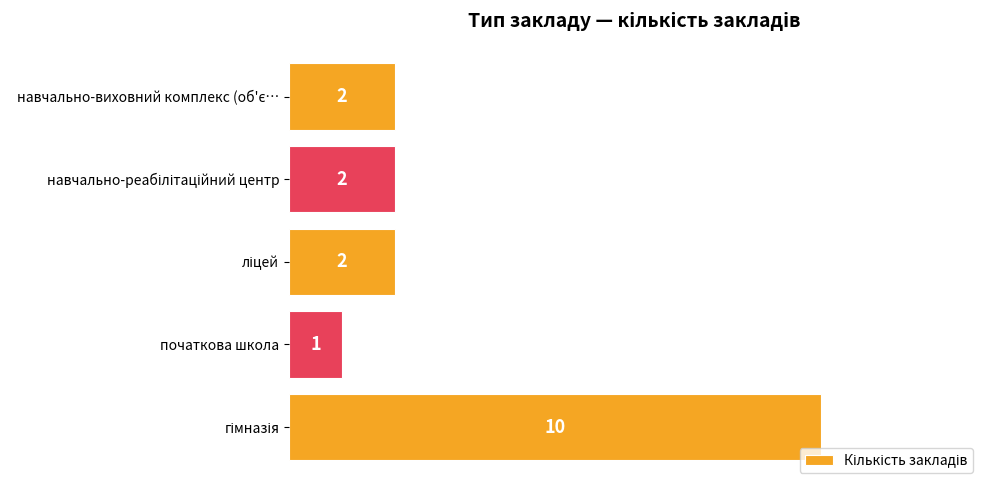

True or false: the data shows 2 at початкова школа.

False